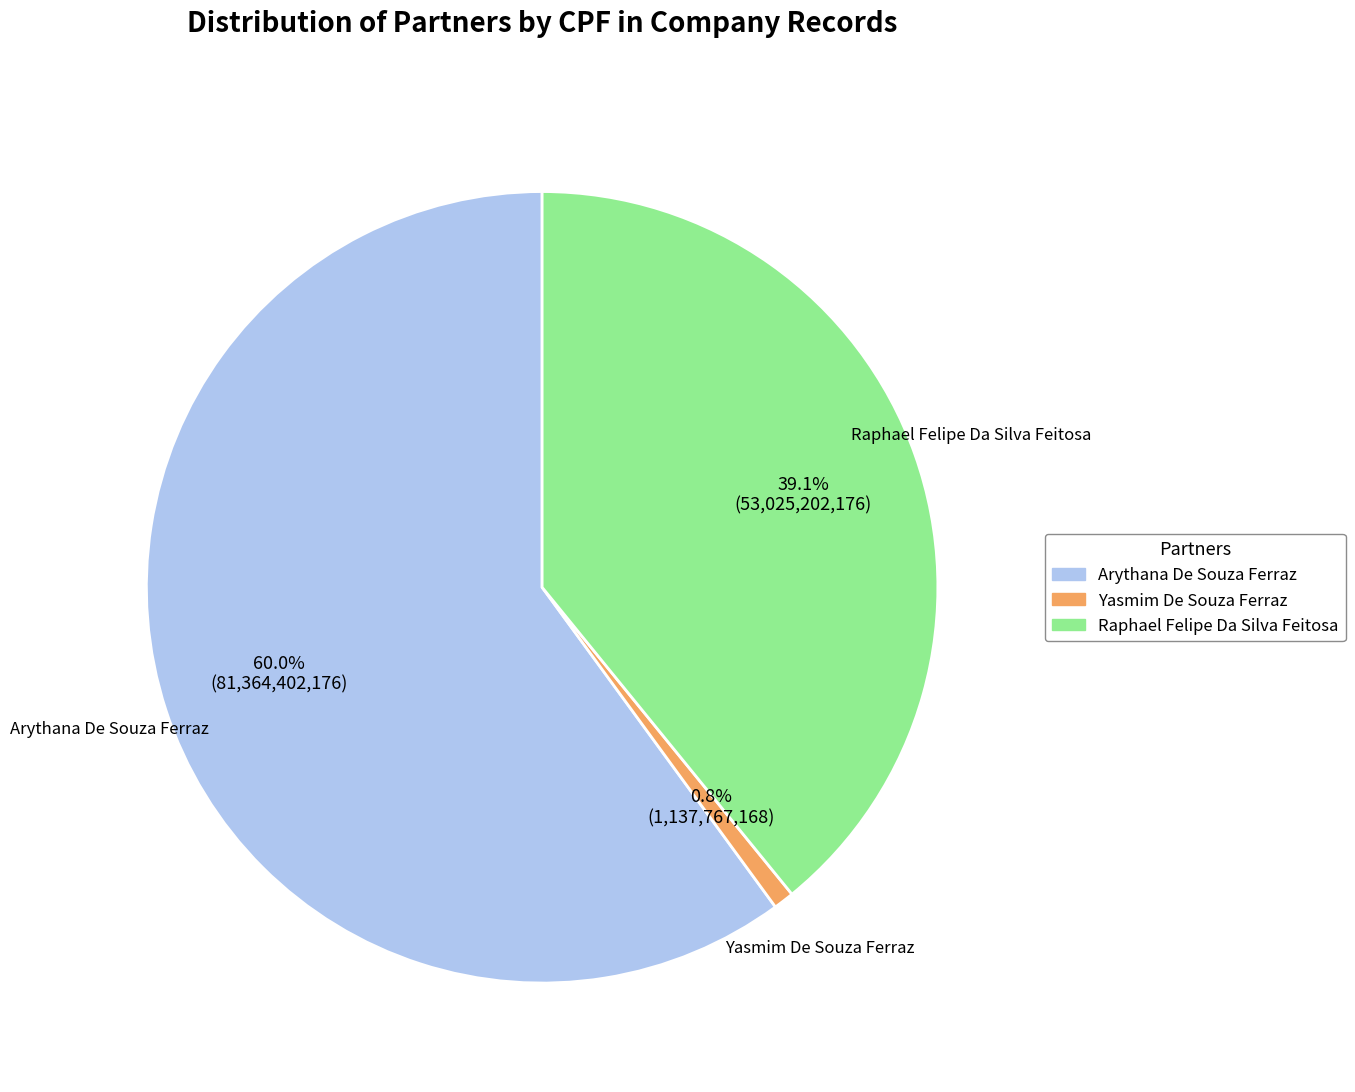

The Arythana De Souza Ferraz slice represents 60% of the pie. True or false?

True